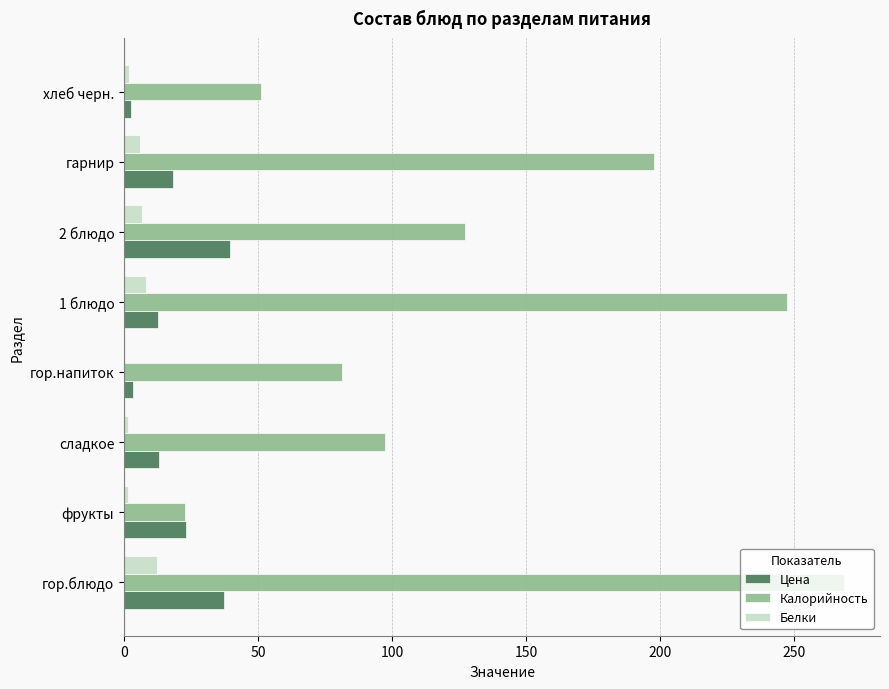

Between гор.напиток and хлеб черн., which series saw the biggest shift?

Калорийность